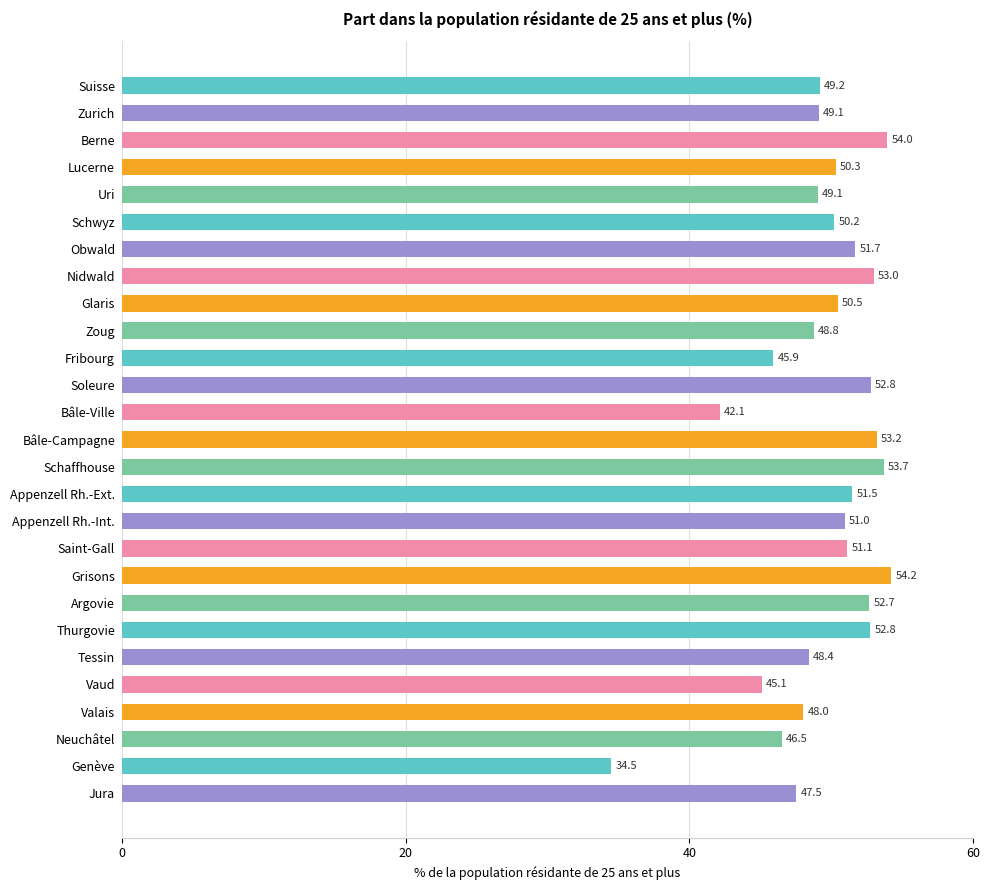

What is the change in value from 12 to 13?

+11.1